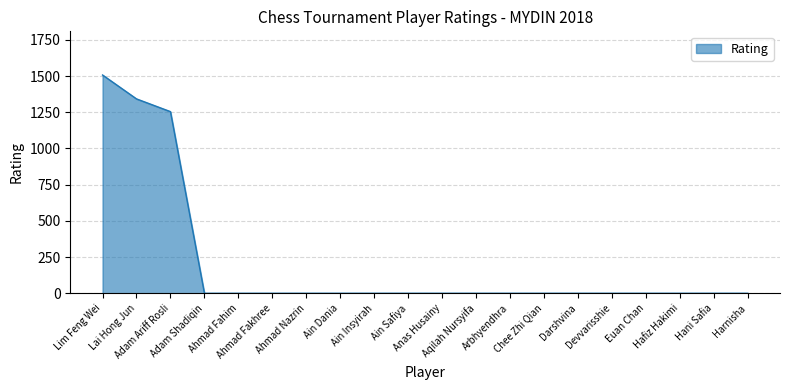

What is the difference between the maximum and minimum values?

1507